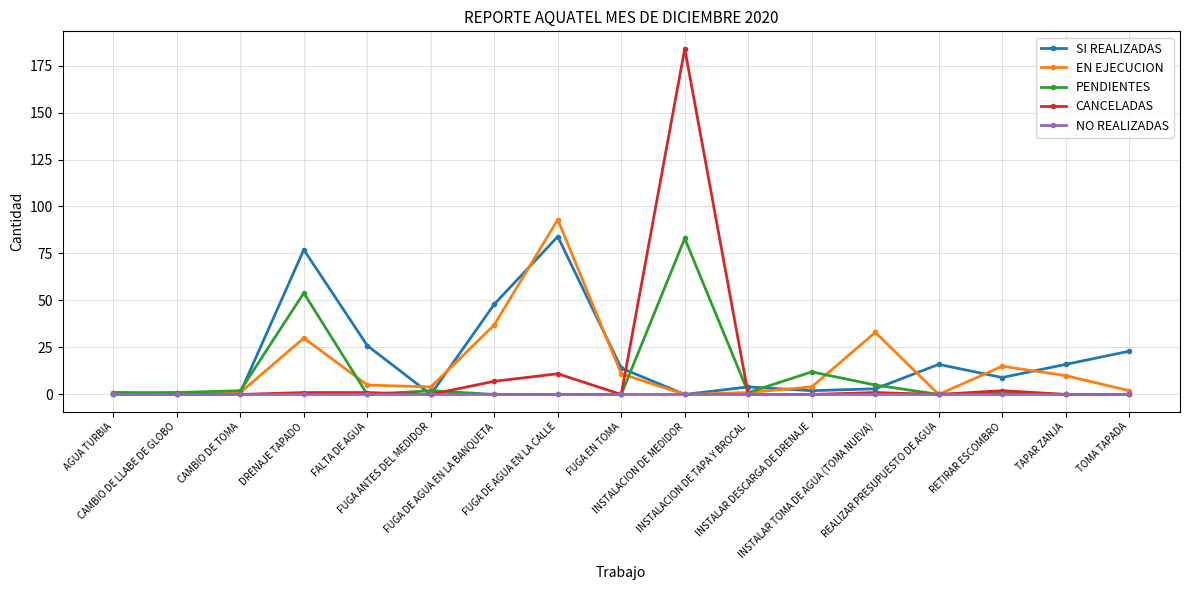

Count the number of data series in this chart.

5